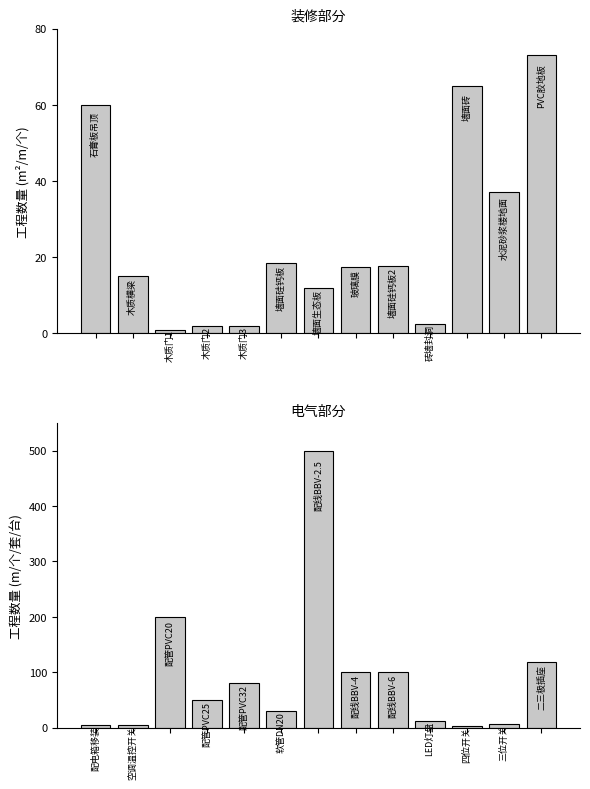

How many data points in 装修部分 are less than 17?

6